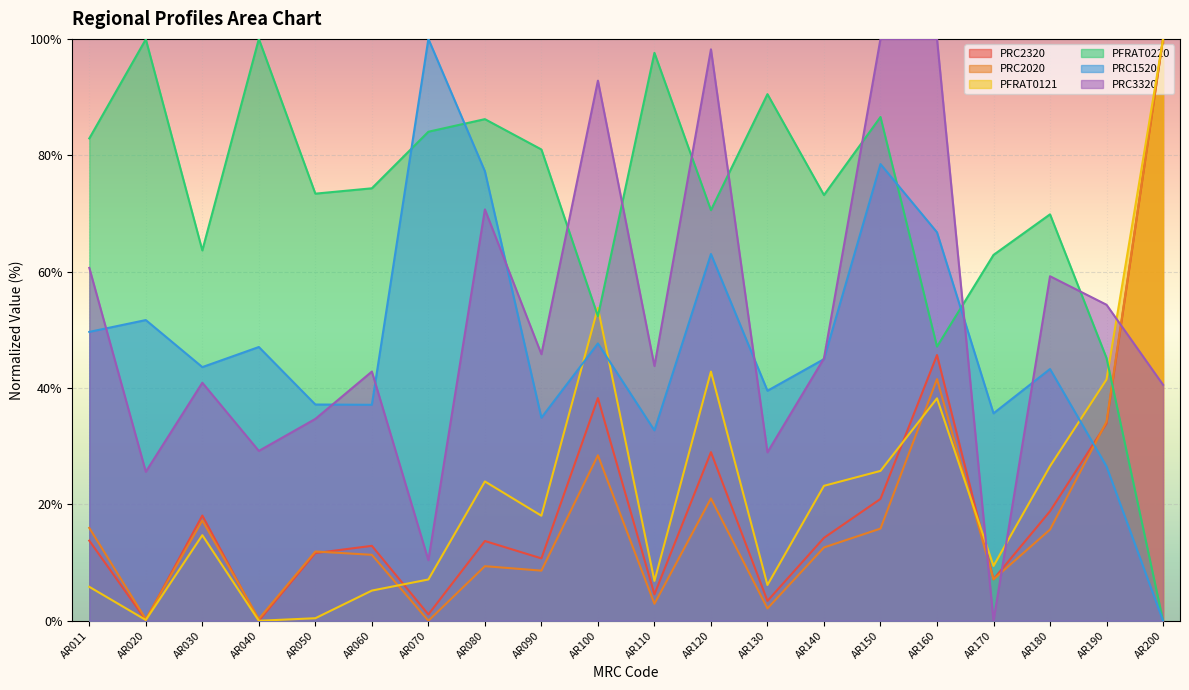

Which label corresponds to the largest value in the chart?

AR200